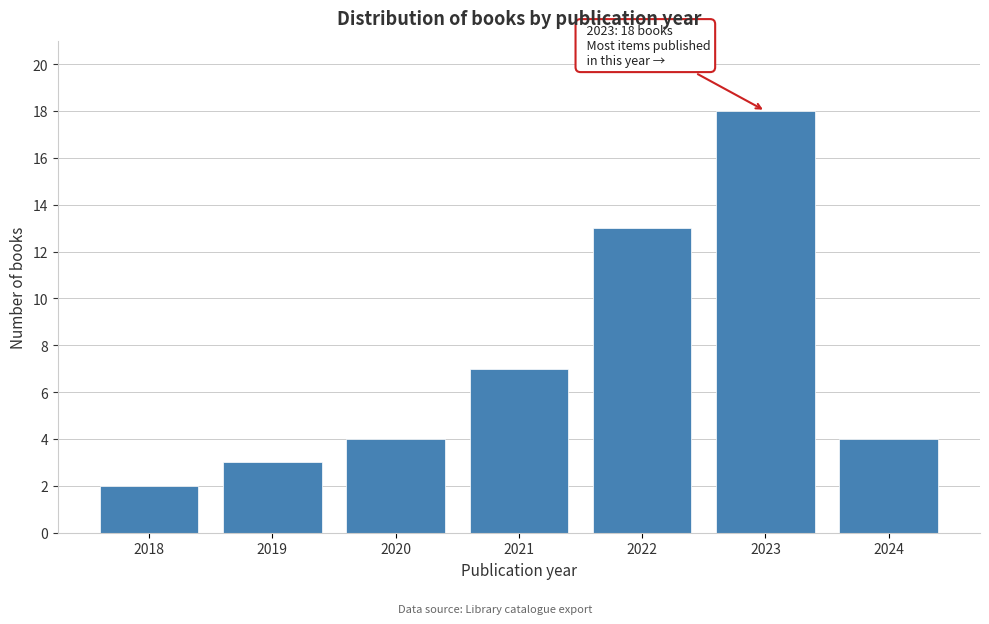

Reading right to left, what are all the values shown in this chart?

4	18	13	7	4	3	2